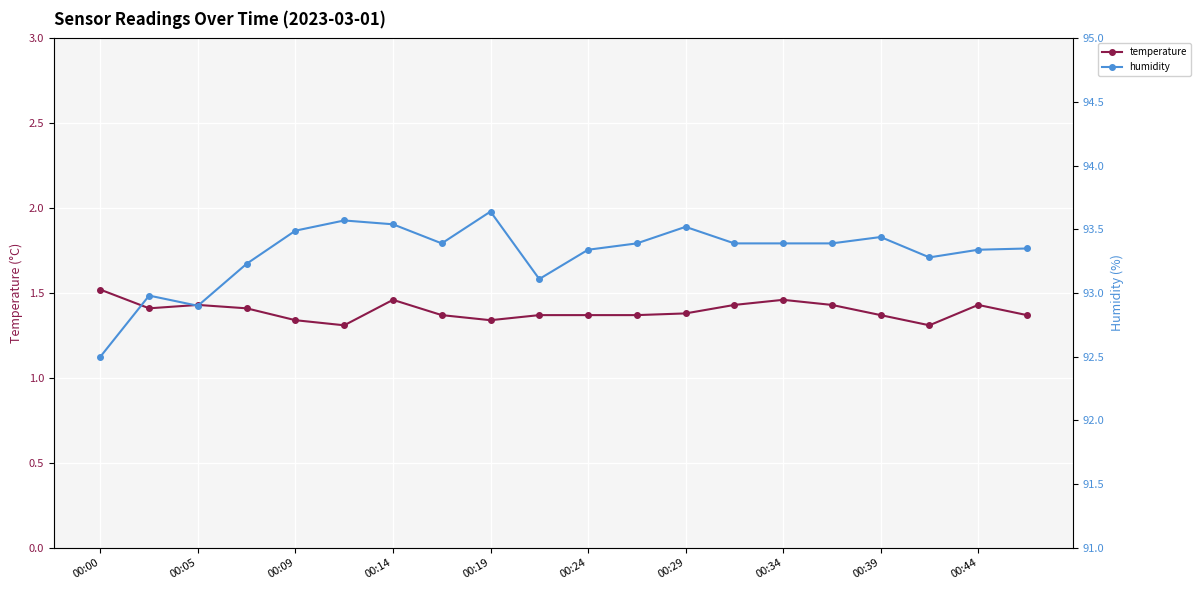

What is the value of the temperature point at the 15th from the left?

1.5